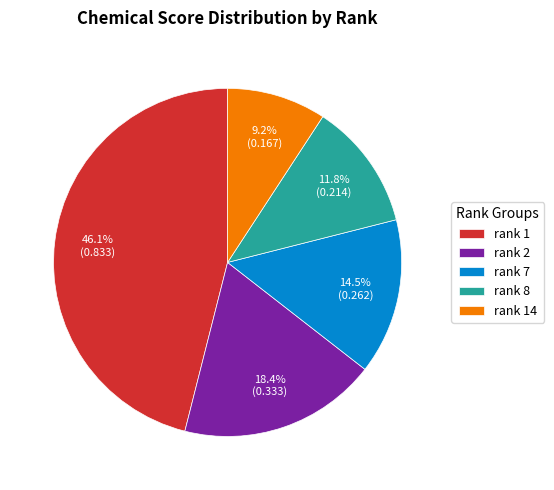

What is the smallest slice in the pie chart?

rank 14